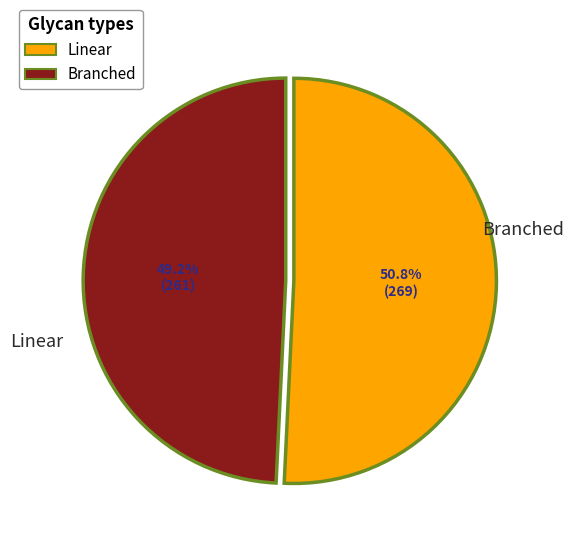

How many slices are in this pie chart?

2